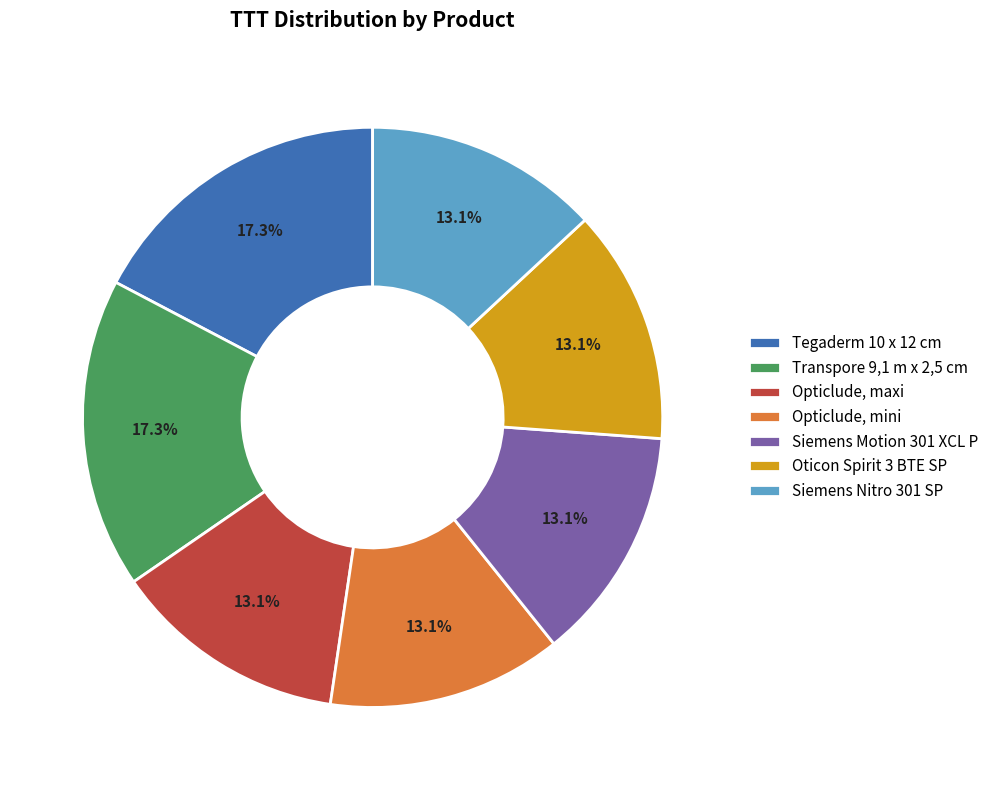

True or false: Siemens Nitro 301 SP accounts for 26% of the total.

False